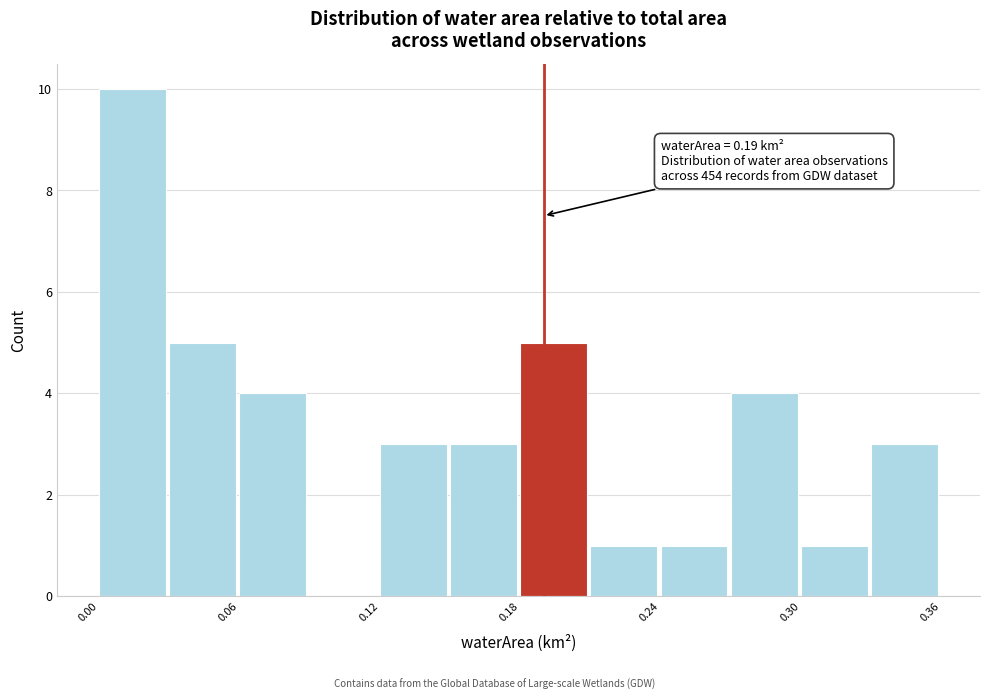

Read against the x-axis, roughly where is the centre of the tallest bar?

0.01